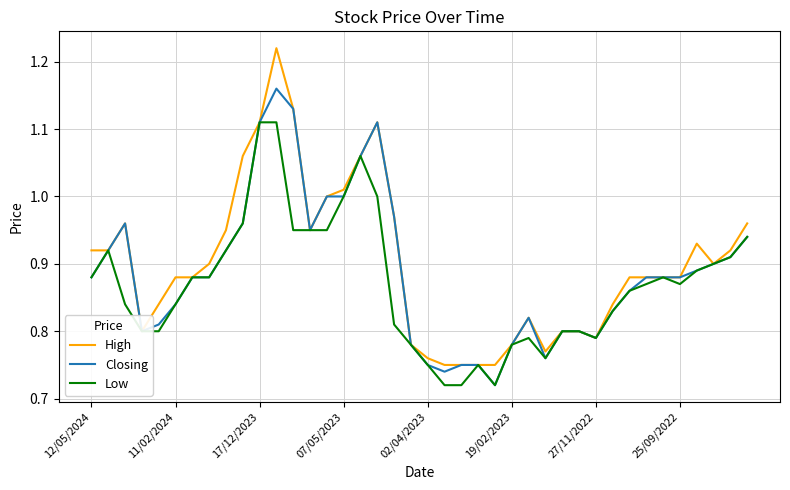

What is the difference between the maximum and minimum values in the Low series?

0.4